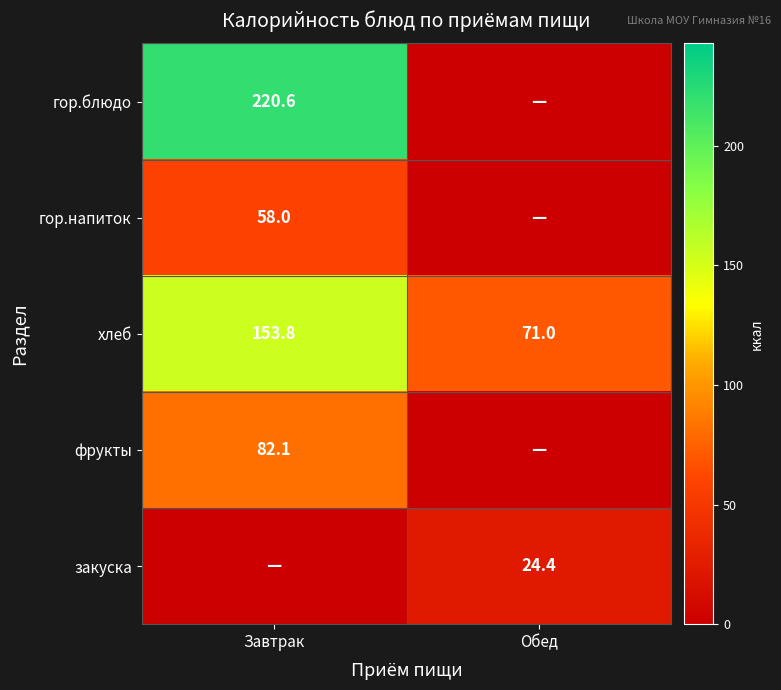

At which label does хлеб reach its peak?

Завтрак